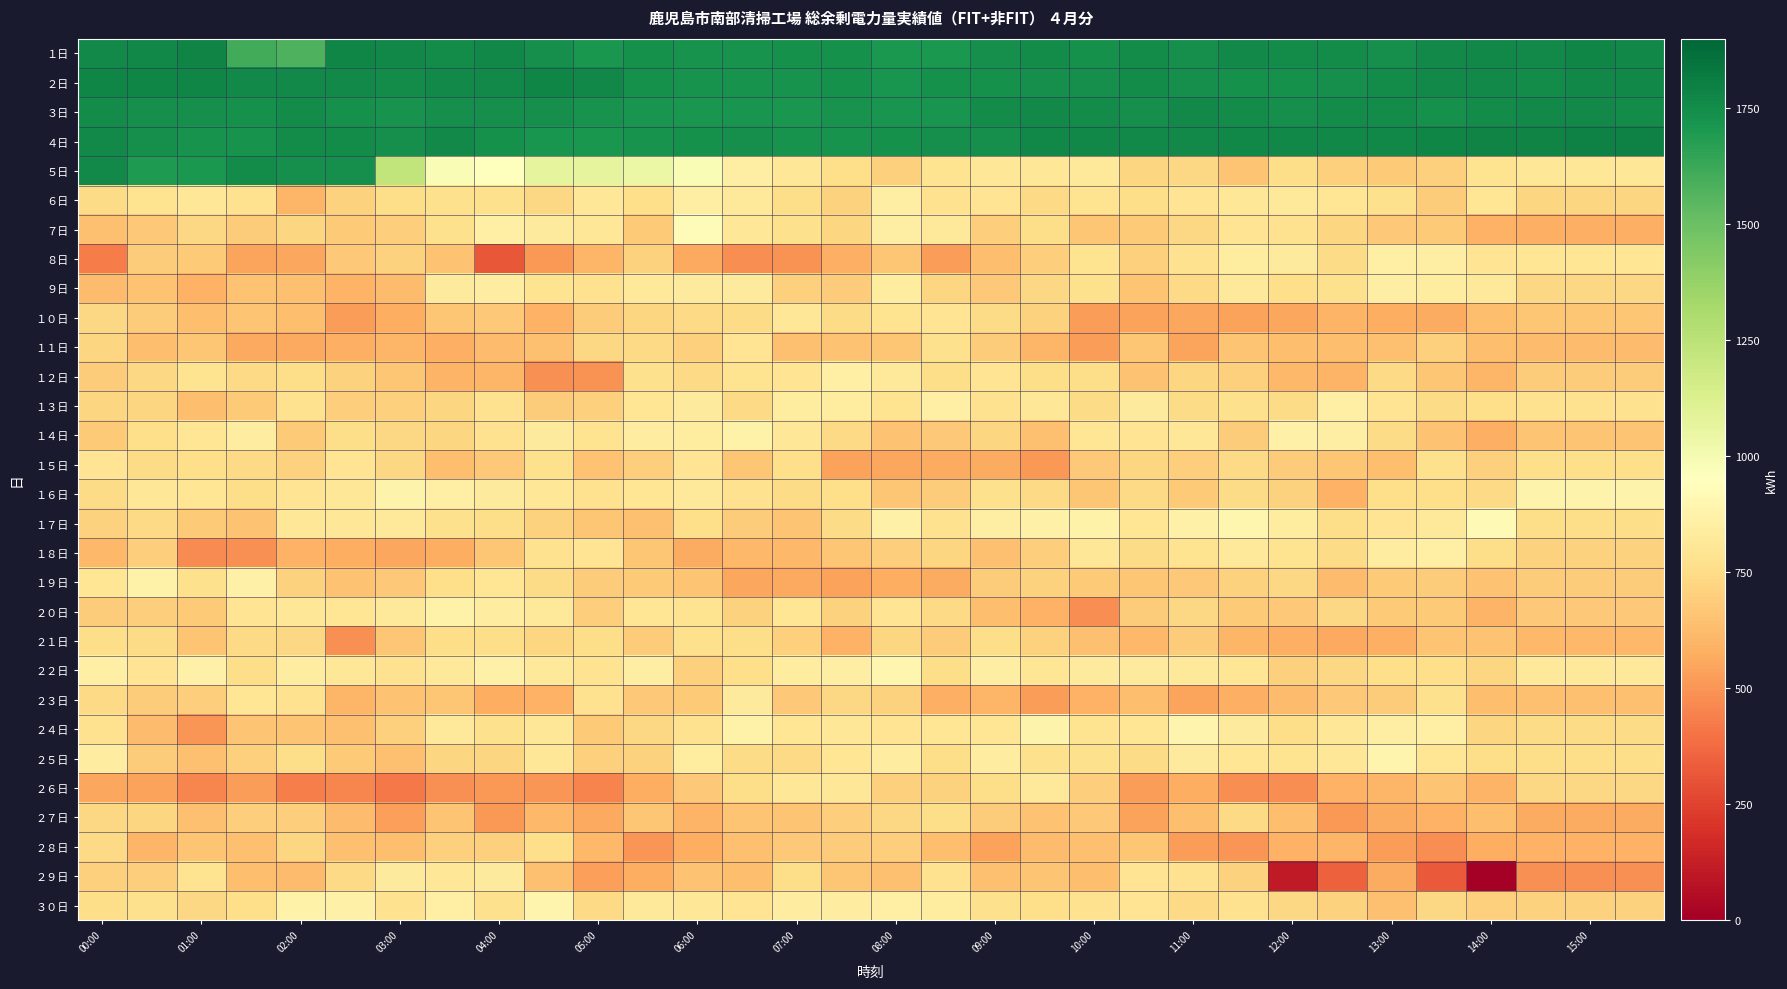

Which series has the widest spread of values?

５日